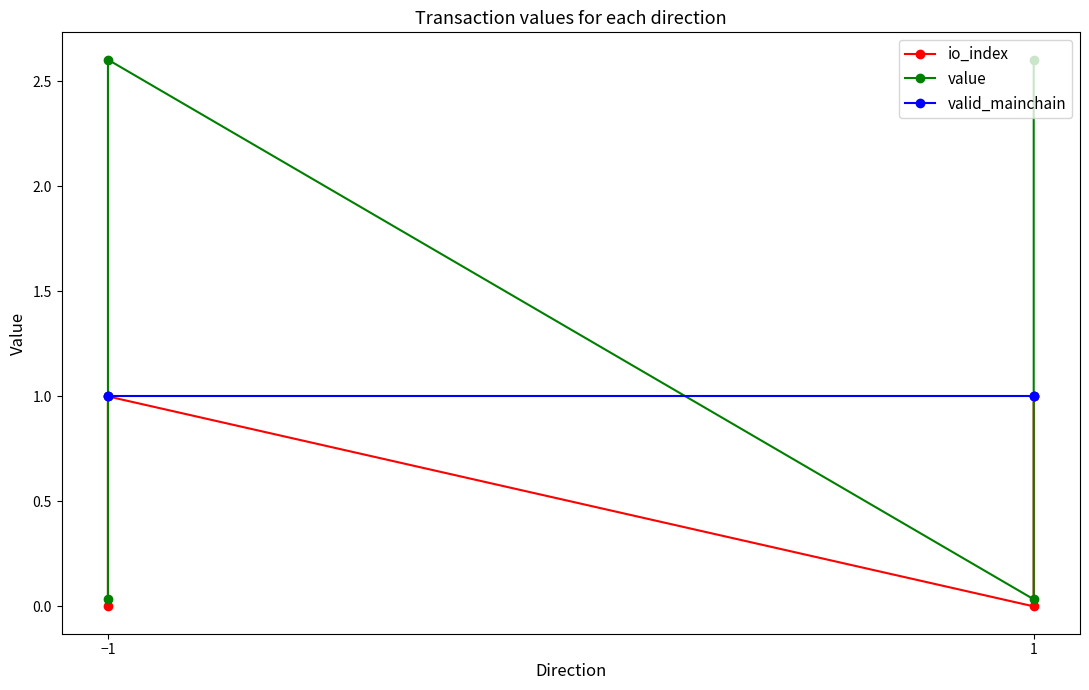

True or false: value and io_index intersect in this chart.

False